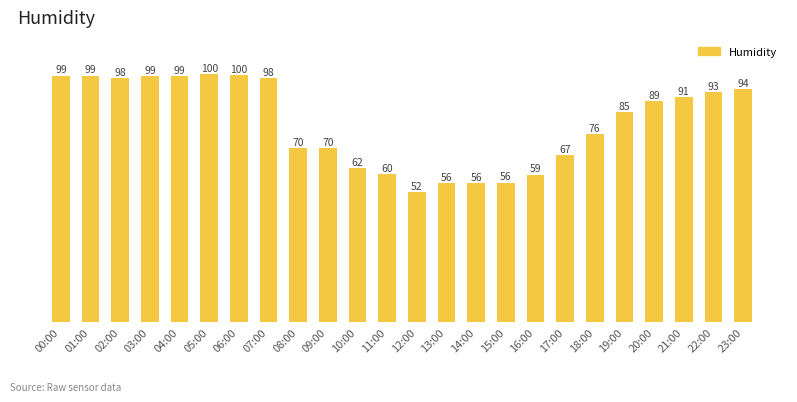

What is the difference between the values at 15:00 and 16:00?

3.2